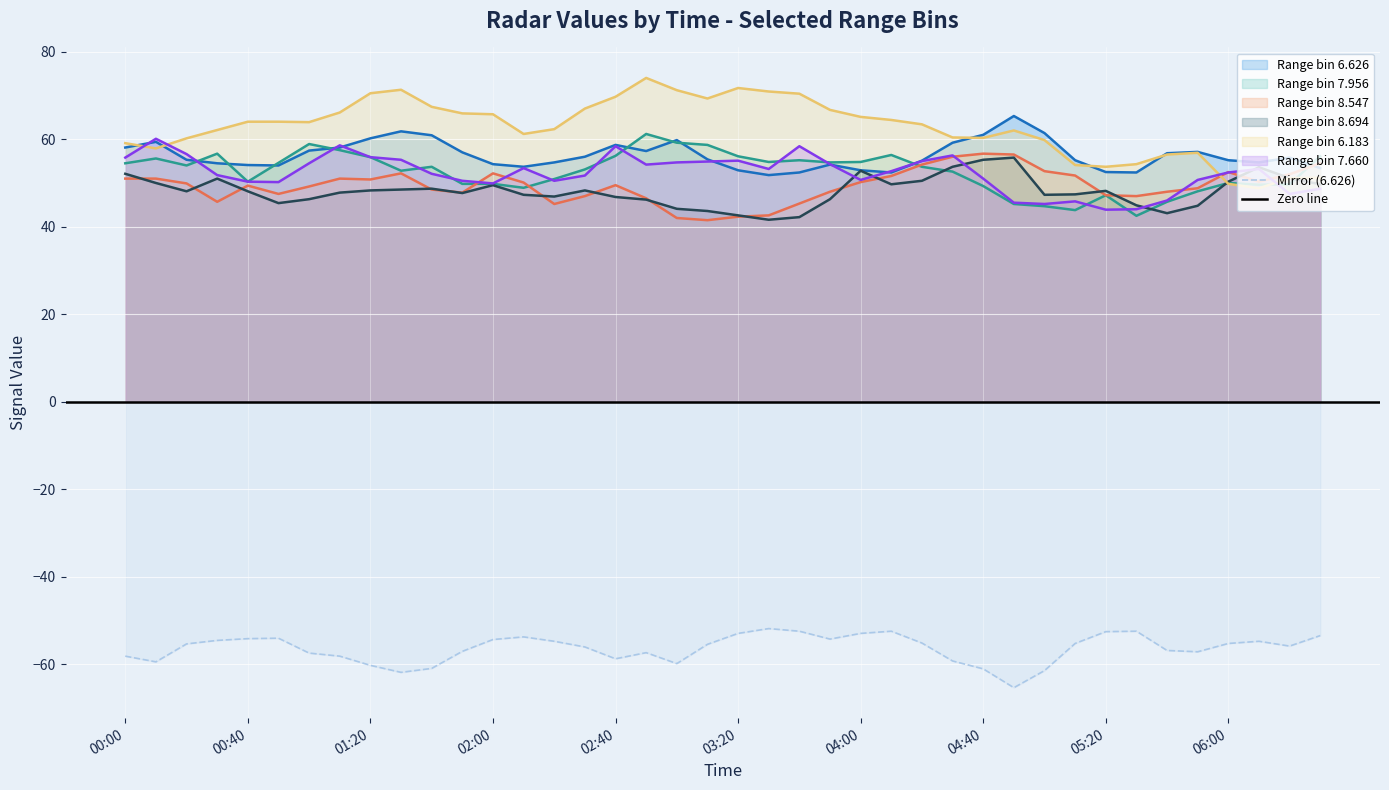

What is the lowest value of the Range bin 7.660 series?

43.9